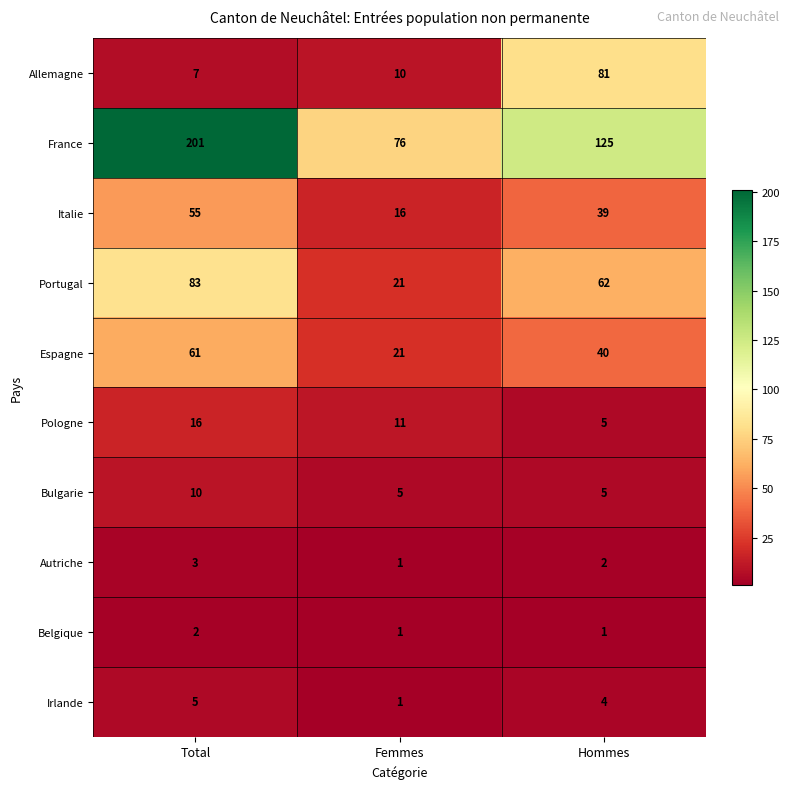

How many Italie values are between 16 and 55?

3